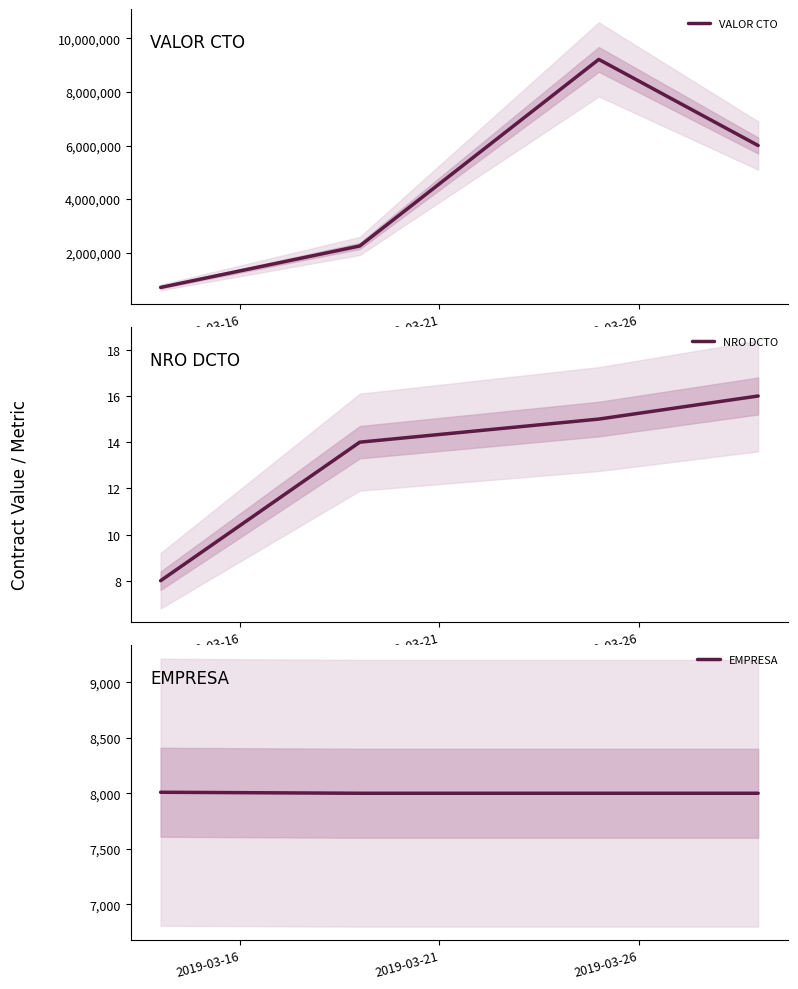

Reading right to left, transcribe all the data shown in this chart.

VALOR CTO: 6000000	9216000	2248000	700000
NRO DCTO: 16	15	14	8
EMPRESA: 8001	8001	8001	8010